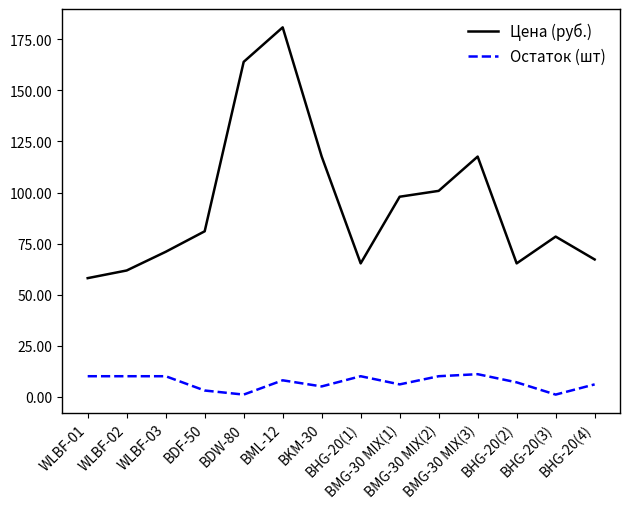

Which series has the largest total across all categories?

Цена (руб.)